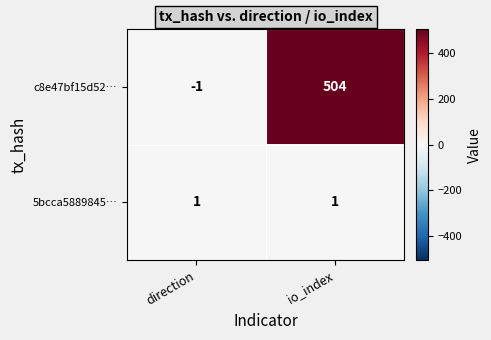

Which series has the largest total across all categories?

c8e47bf15d52…